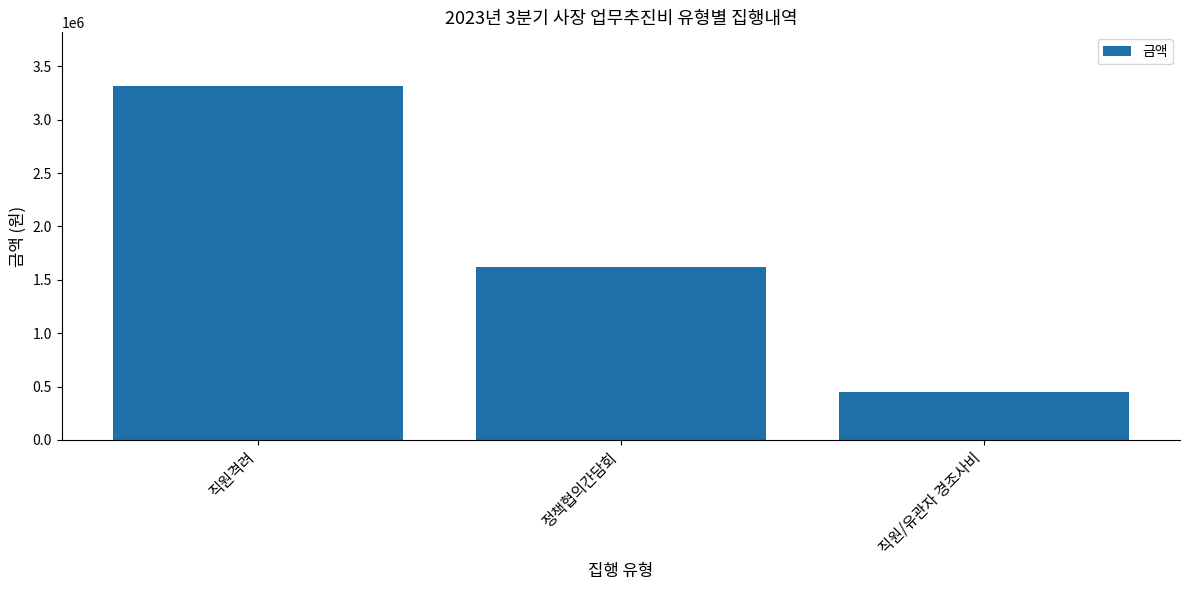

List the labels in order of value, smallest first.

직원/유관자 경조사비, 정책협의간담회, 직원격려